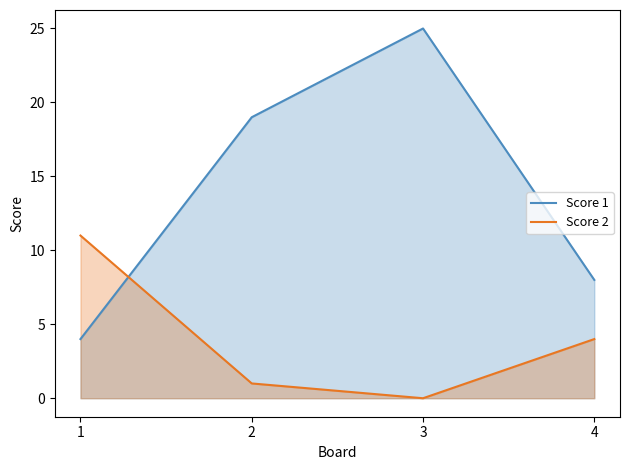

Where does the Score 2 series first go above 4?

1